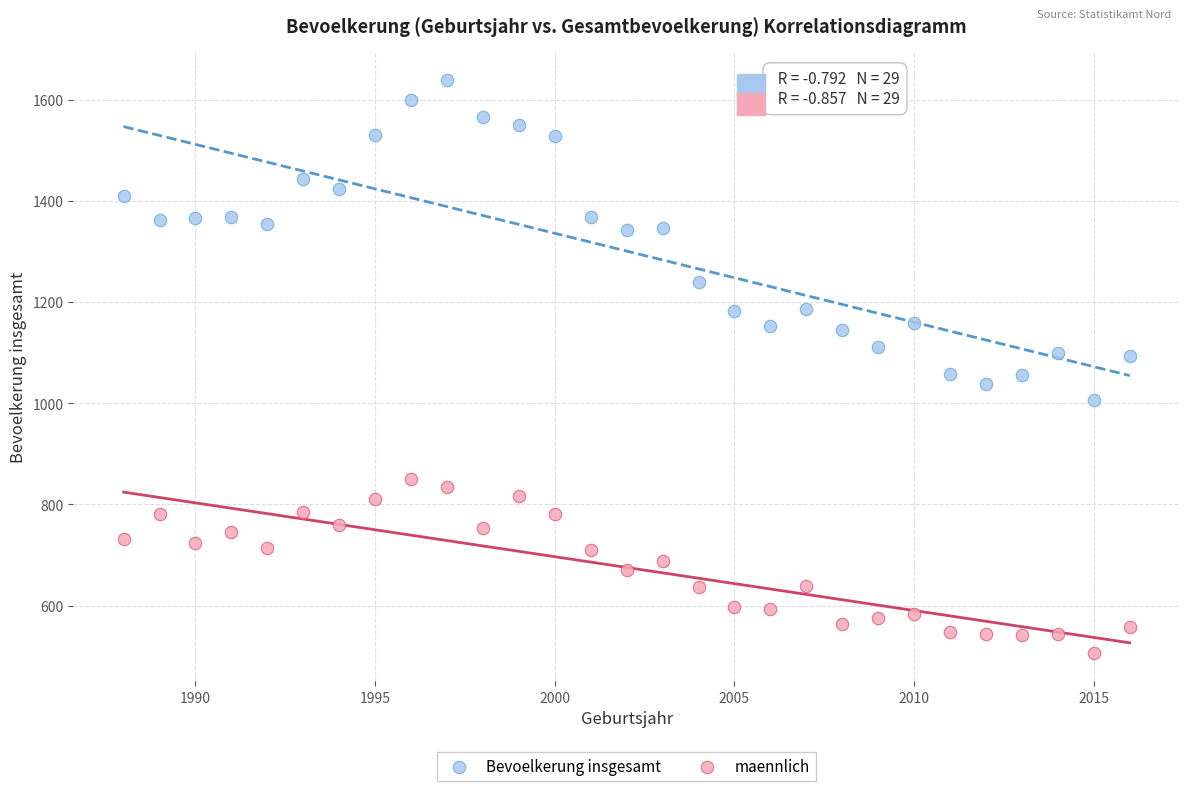

Which series reaches the maximum Y coordinate?

Bevoelkerung insgesamt